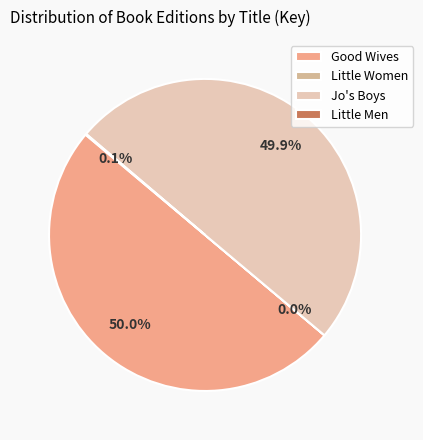

Rank the categories by value from lowest to highest.

Little Women, Little Men, Jo's Boys, Good Wives